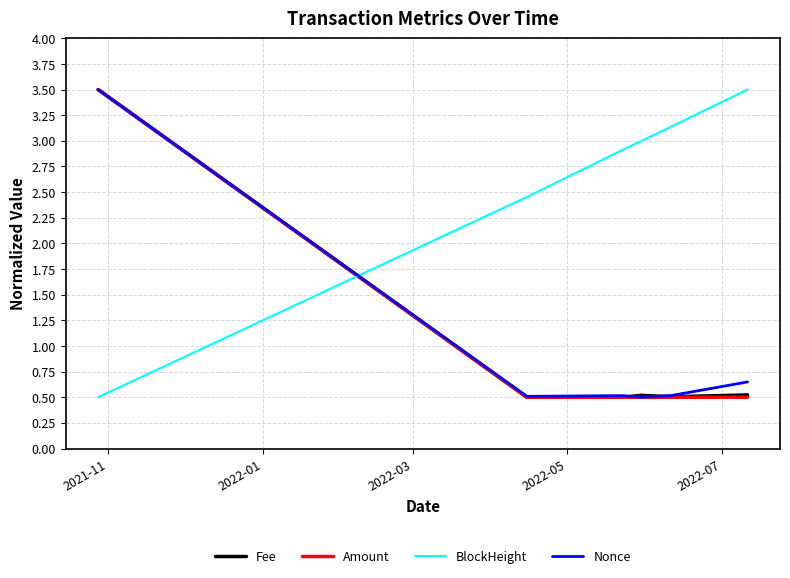

What are all the series names shown in the legend?

Fee, Amount, BlockHeight, Nonce